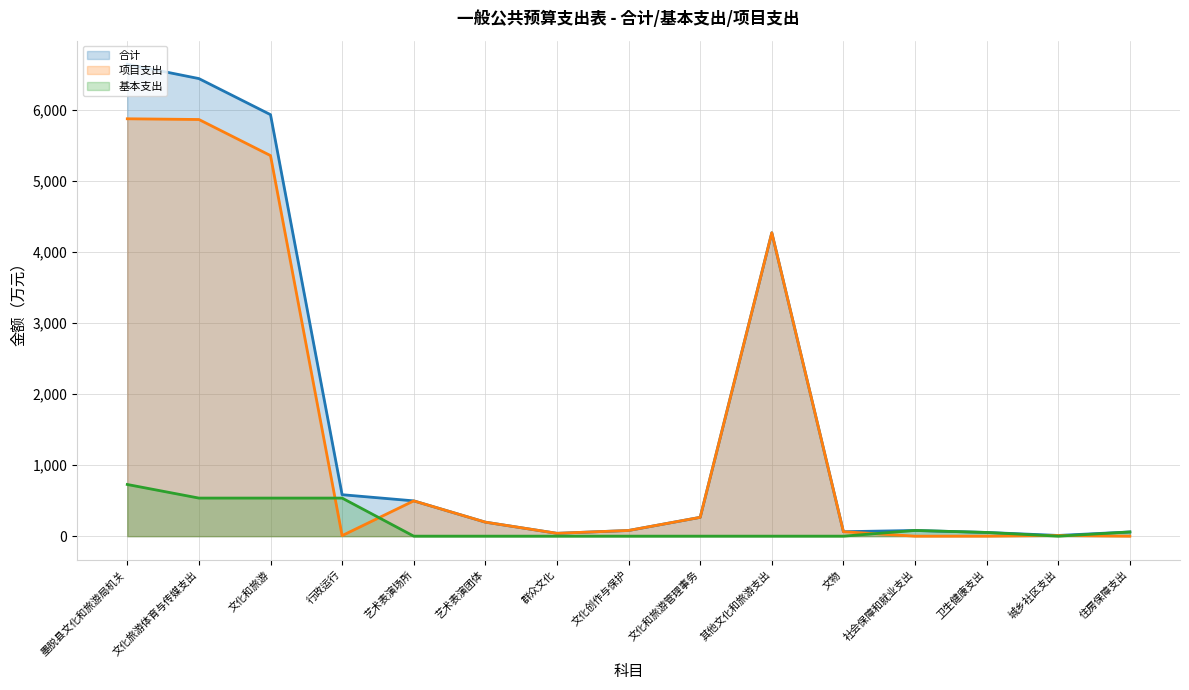

How many lines are shown in the chart?

3